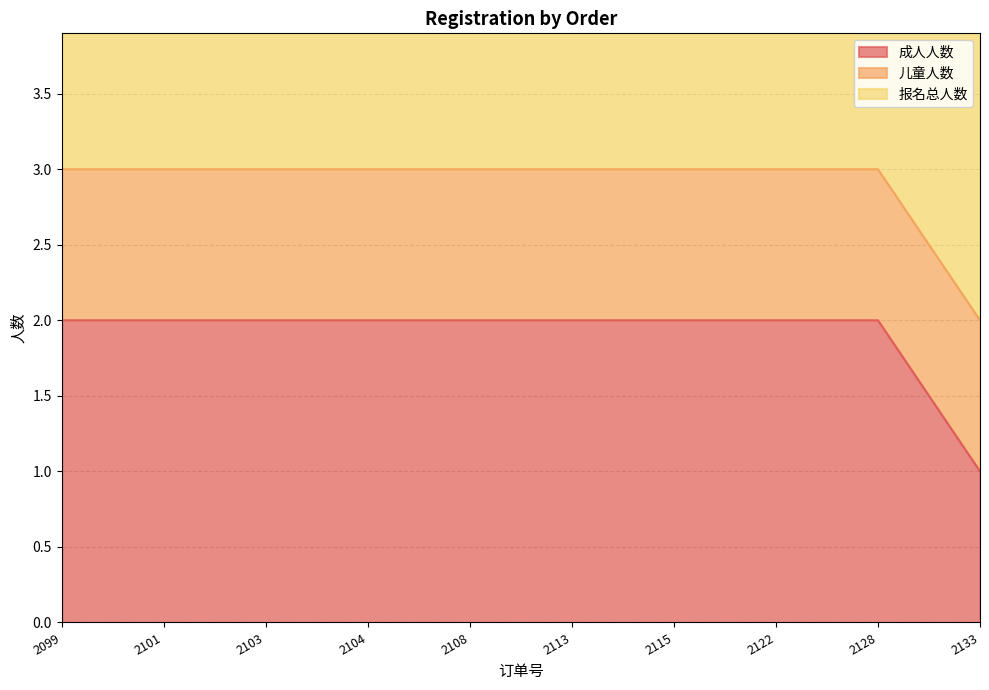

Which series has the largest total across all categories?

报名总人数